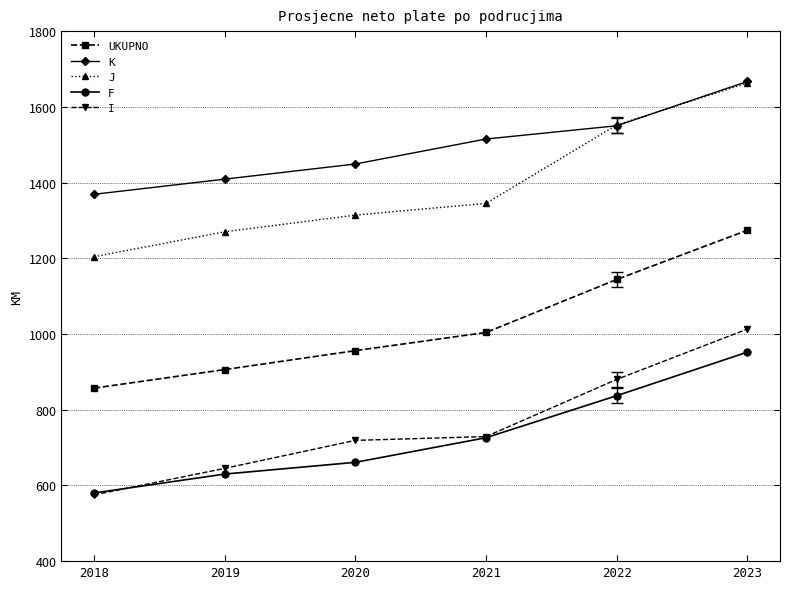

What value does the J series have at 2020?

1314